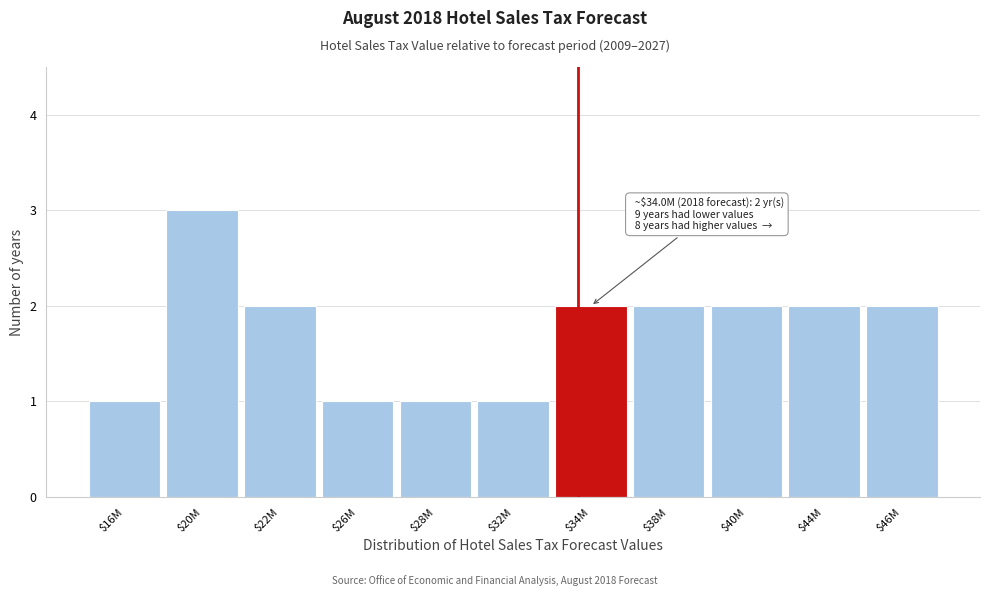

Reading left to right, what are all the values shown in this chart?

1	3	2	1	1	1	2	2	2	2	2